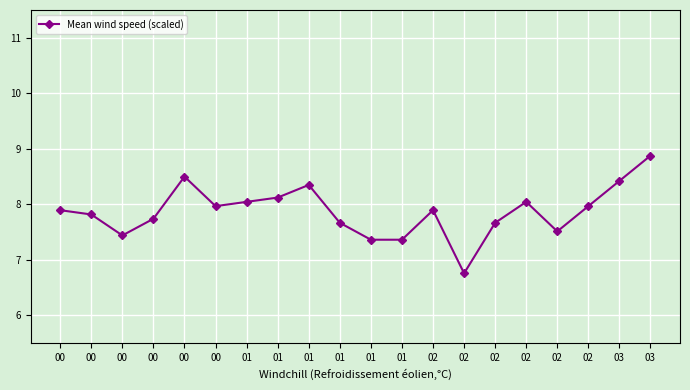

Does the chart have visible grid lines?

Yes